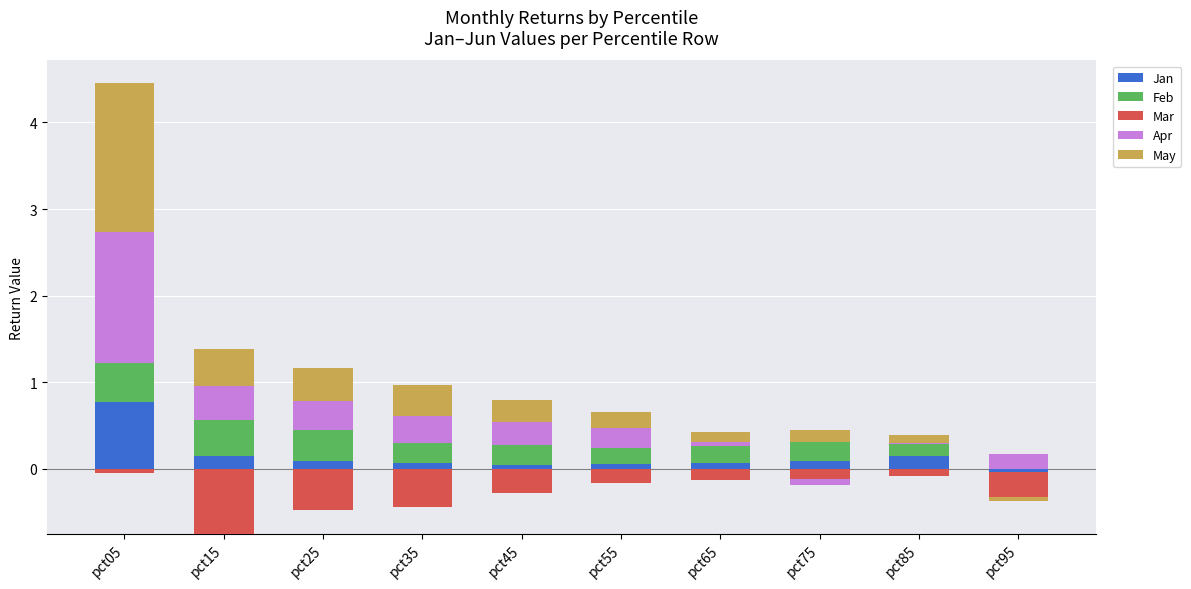

What is the value of the May bar at the 9th from the left?

0.1